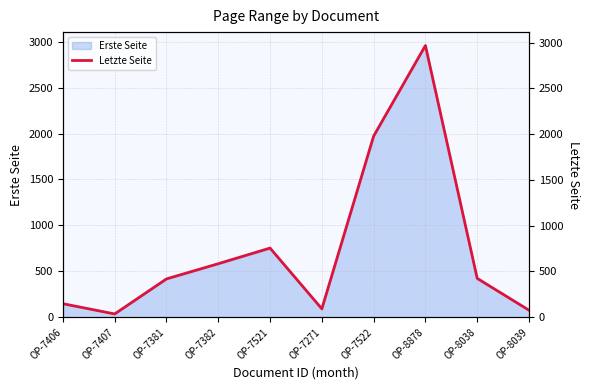

What is the change in value from OP-7381 to OP-7382?

+166